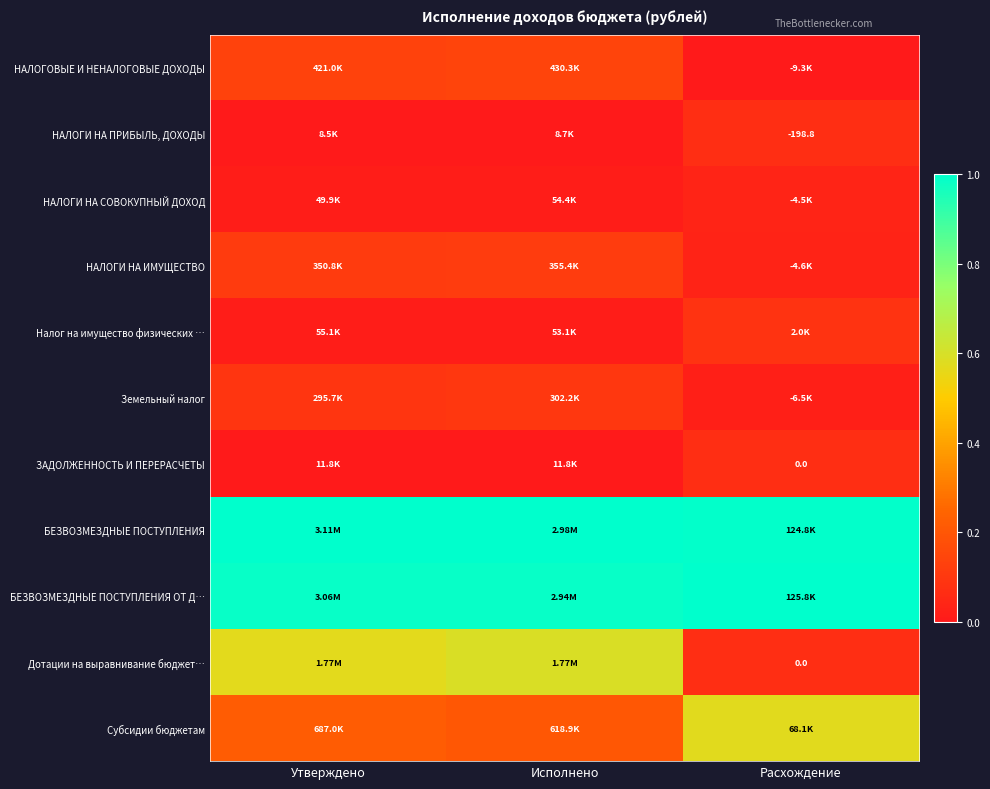

Rank the series by their maximum value, from lowest to highest.

НАЛОГИ НА СОВОКУПНЫЙ ДОХОД, НАЛОГИ НА ПРИБЫЛЬ, ДОХОДЫ, ЗАДОЛЖЕННОСТЬ И ПЕРЕРАСЧЕТЫ, Налог на имущество физических …, Земельный налог, НАЛОГИ НА ИМУЩЕСТВО, НАЛОГОВЫЕ И НЕНАЛОГОВЫЕ ДОХОДЫ, Субсидии бюджетам, Дотации на выравнивание бюджет…, БЕЗВОЗМЕЗДНЫЕ ПОСТУПЛЕНИЯ, БЕЗВОЗМЕЗДНЫЕ ПОСТУПЛЕНИЯ ОТ Д…